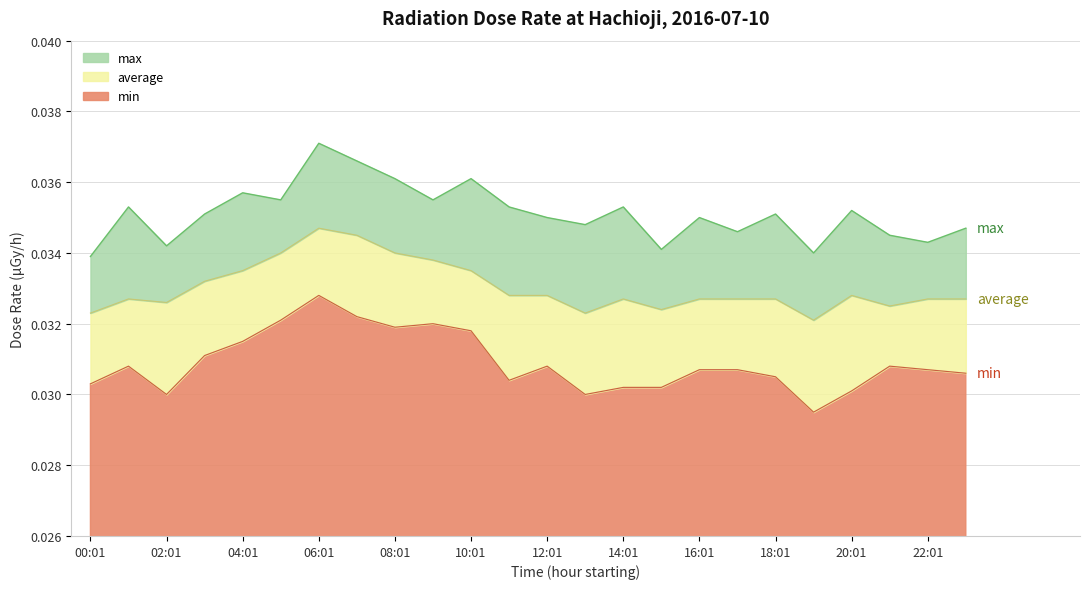

At which category does min reach its first local valley?

02:01